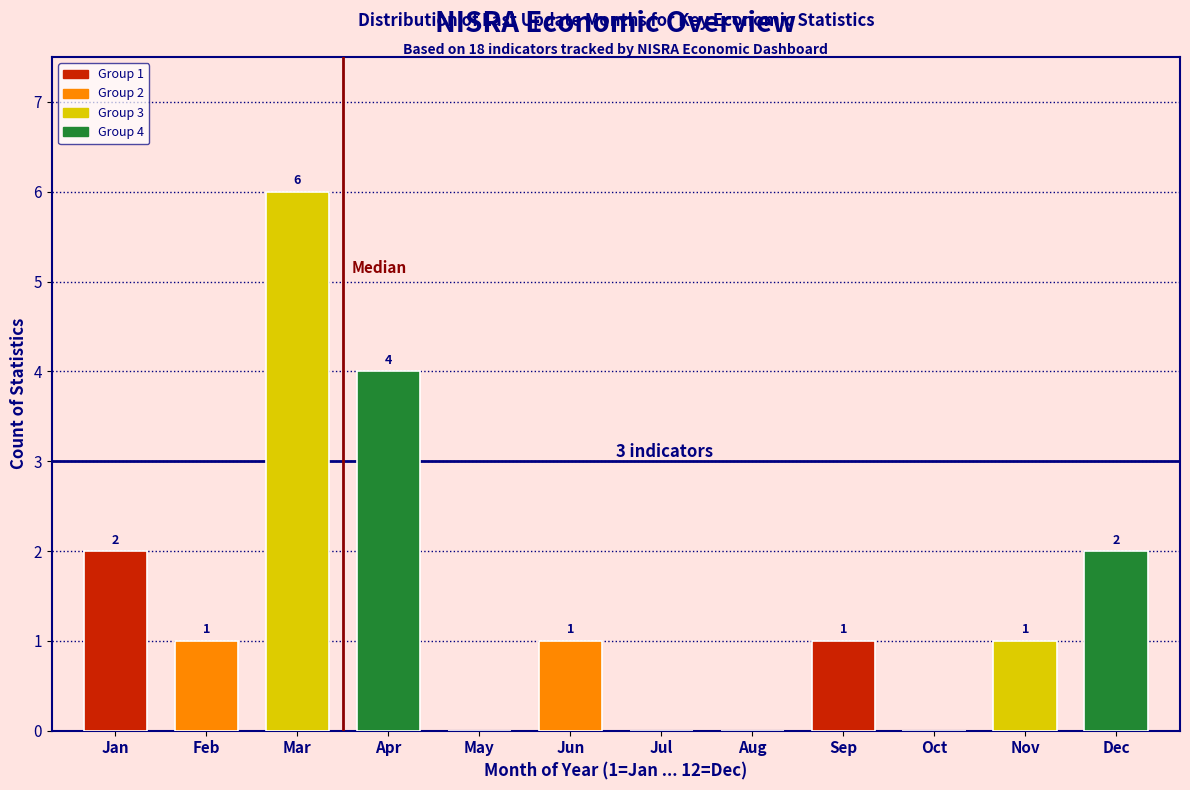

Reading left to right, extract all data points from this chart.

Jan=2	Feb=1	Mar=6	Apr=4	May=0	Jun=1	Jul=0	Aug=0	Sep=1	Oct=0	Nov=1	Dec=2